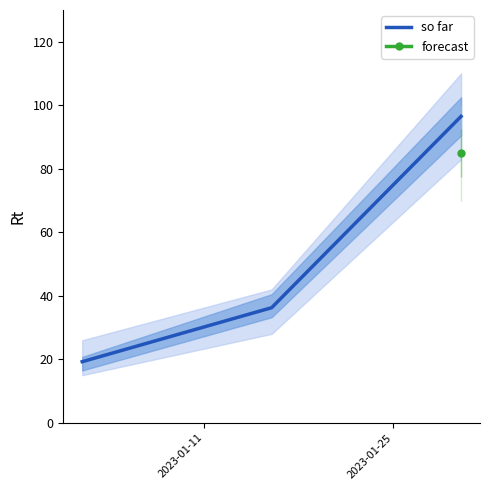

What is the maximum value for so far?

96.5